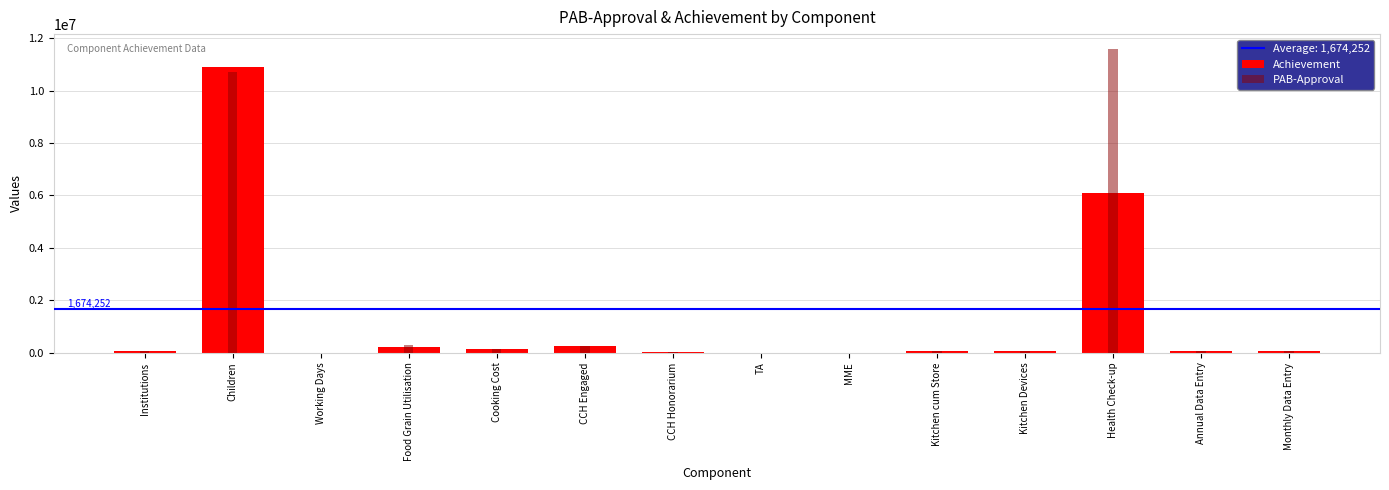

What is the difference between the highest and lowest values at Kitchen cum Store?

3868.0